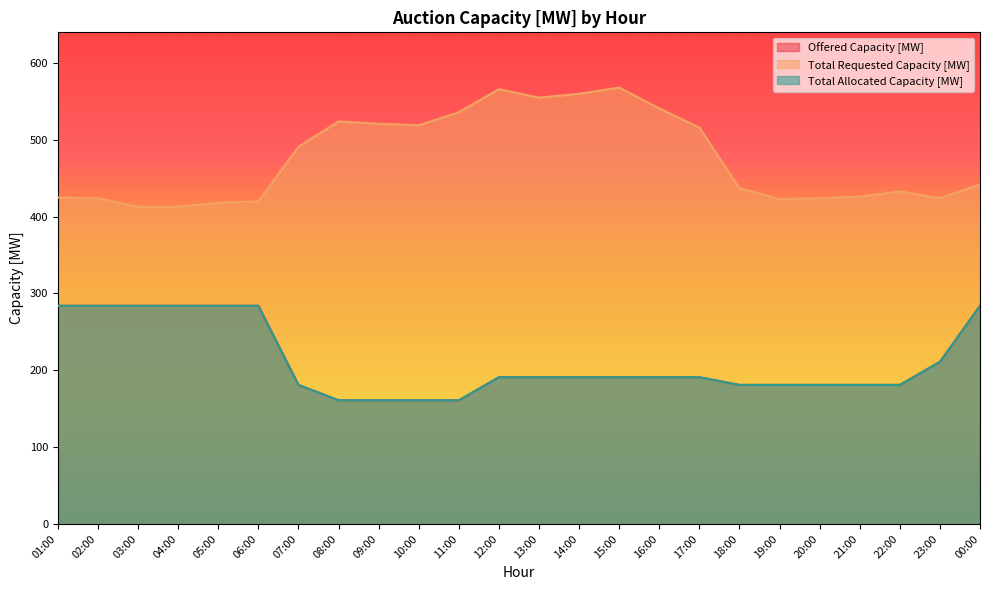

What is the highest value of the Total Allocated Capacity [MW] series?

284